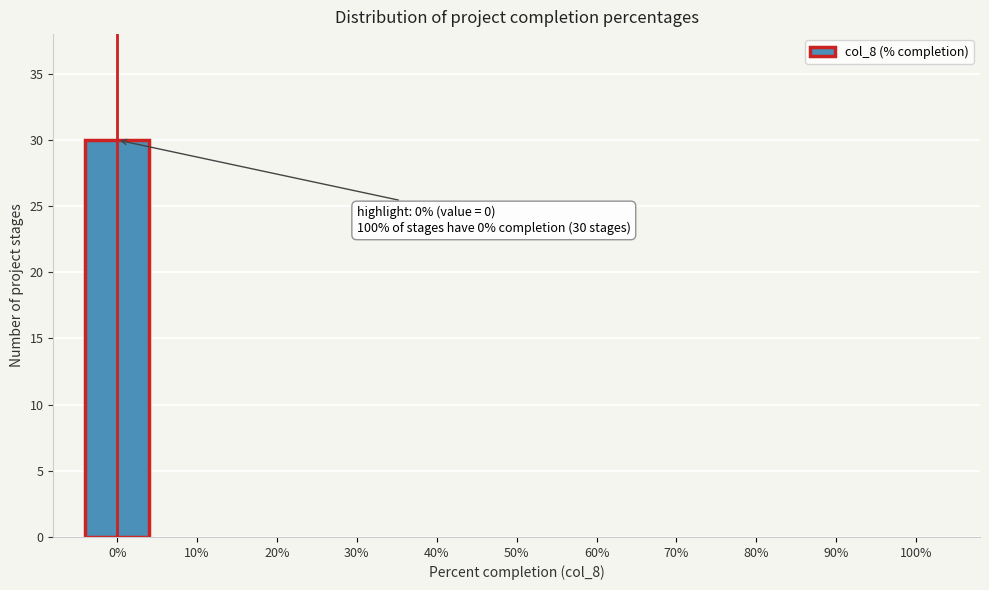

Reading left to right, extract all data points from this chart.

0%=30	10%=0	20%=0	30%=0	40%=0	50%=0	60%=0	70%=0	80%=0	90%=0	100%=0